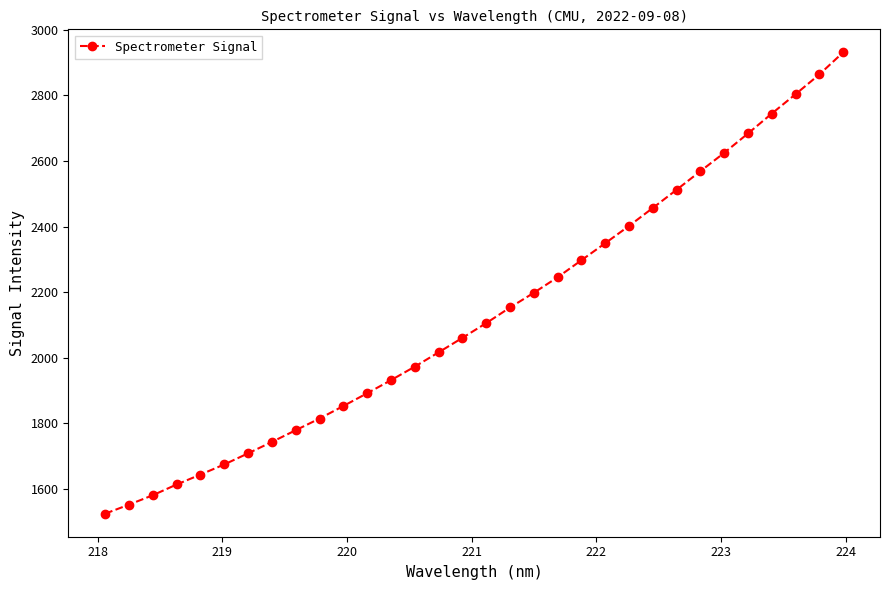

What is the value of the 4th point from the left?

1613.9